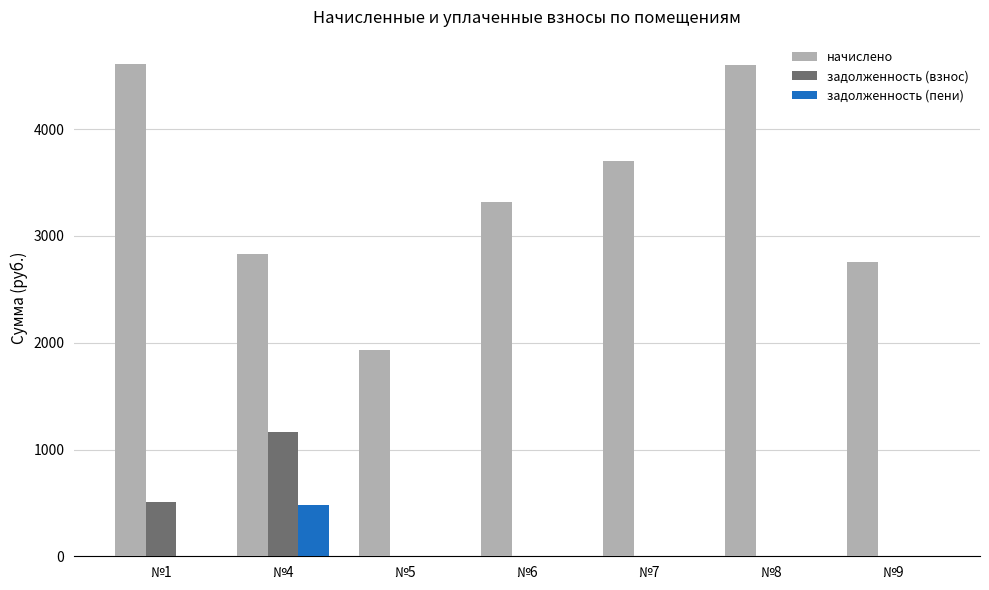

What is the maximum value shown in the chart?

4608.0